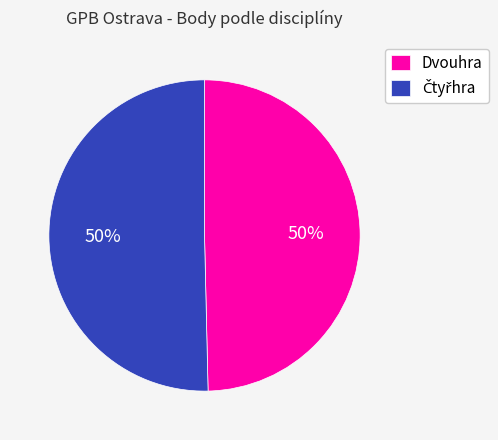

What percentage is the Dvouhra slice, to the nearest percent?

50%